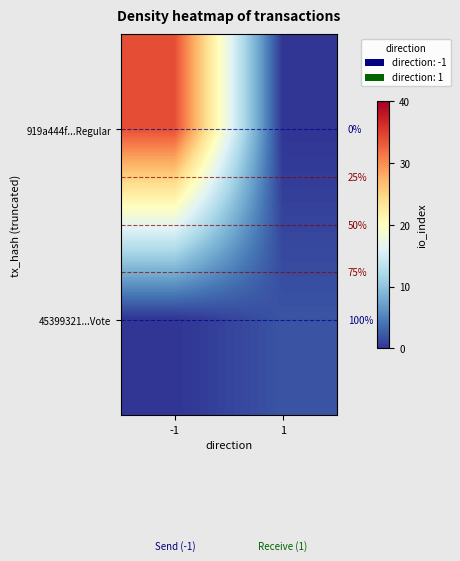

Is it true that 45399321...Vote equals 1 at -1?

False